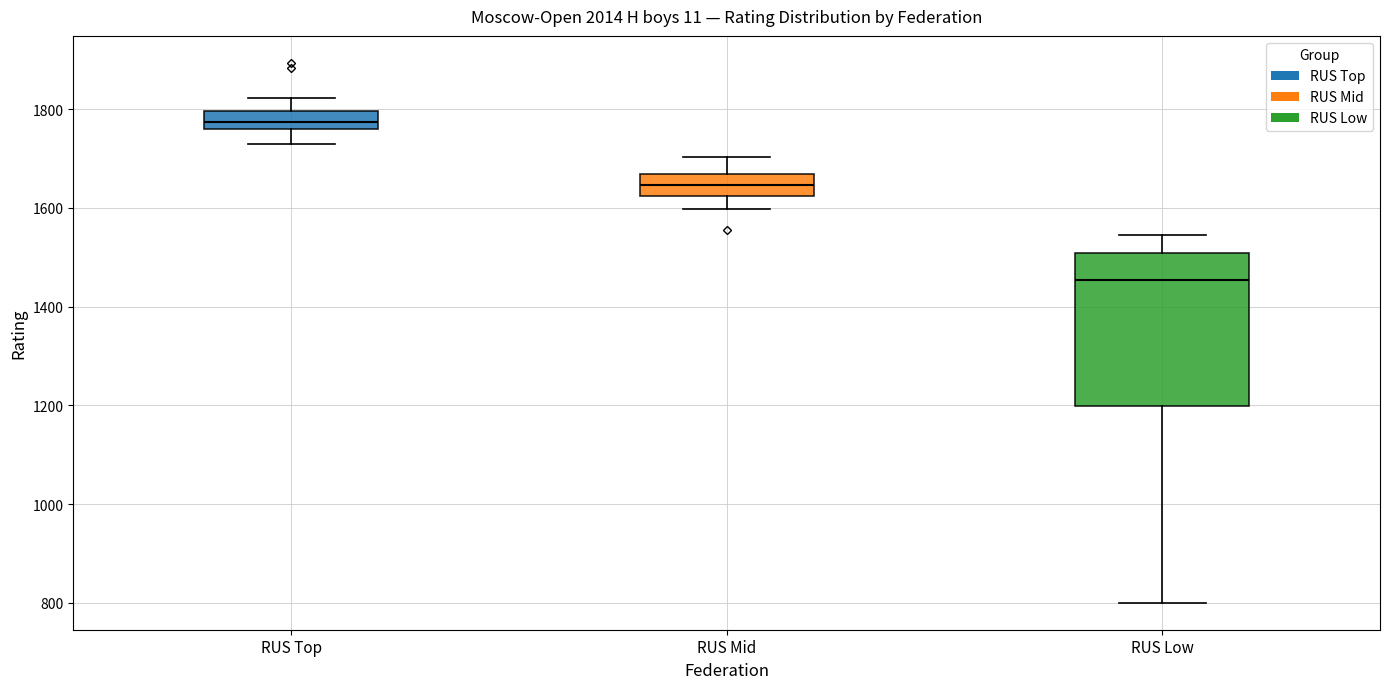

Comparing the boxes themselves (not the whiskers), which one is the tallest?

RUS Low